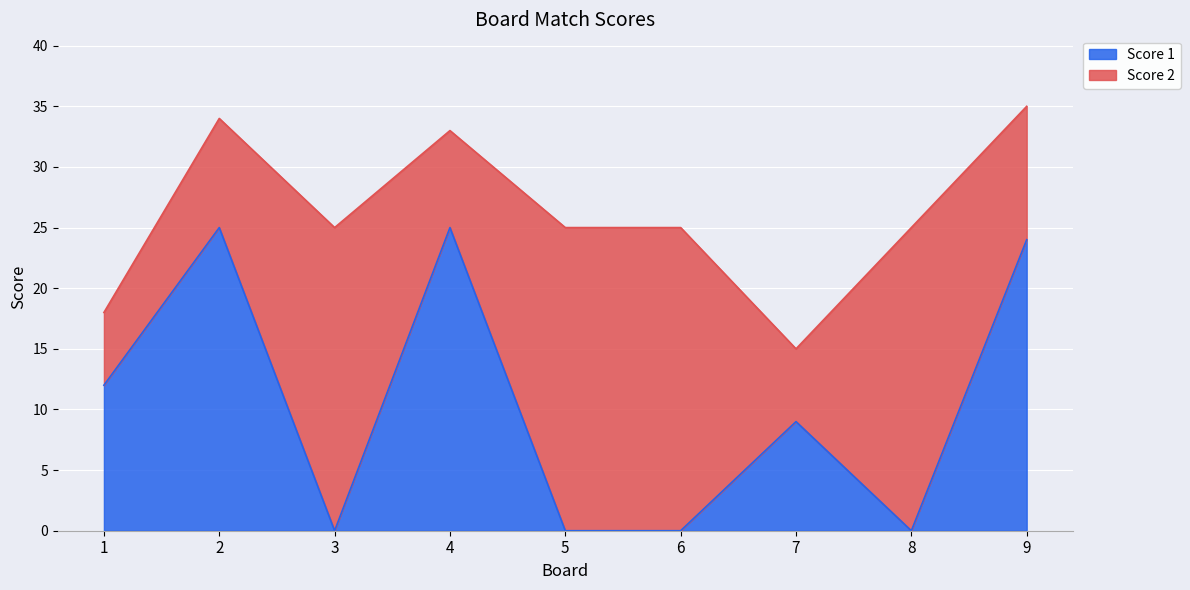

How many interior local valleys (lower than both neighbors) does the data have?

2